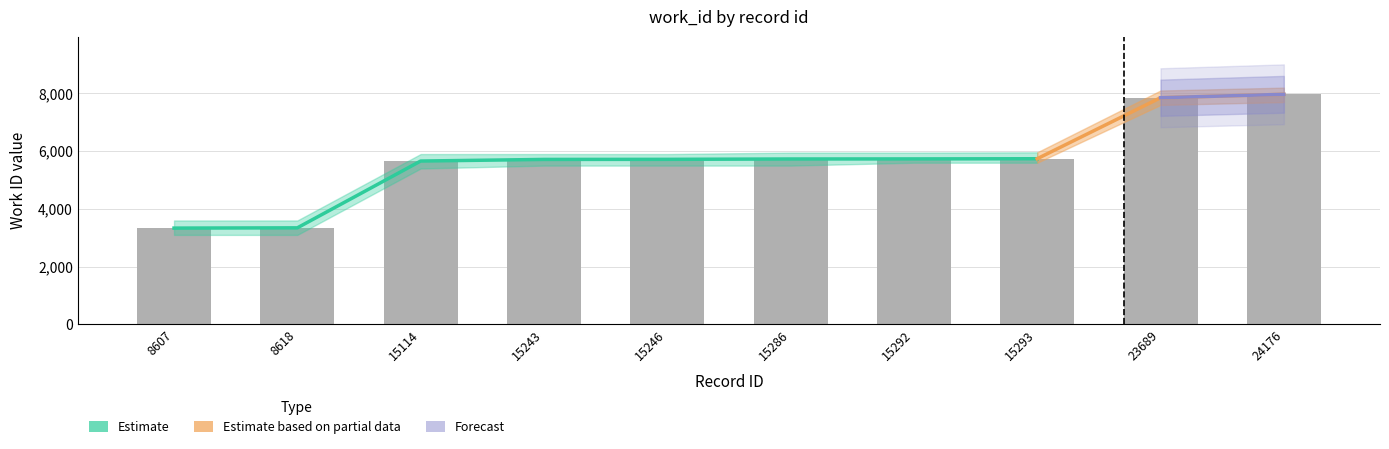

Rank the categories by value from highest to lowest.

24176, 23689, 15293, 15292, 15286, 15246, 15243, 15114, 8618, 8607